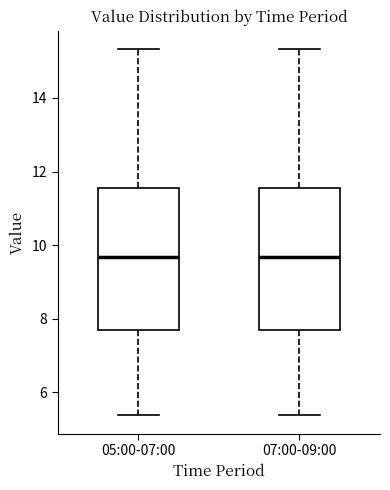

Reading left to right, read every box against the y-axis: the position of its median line, the range the box covers, and the ends of its whiskers. The values are not printed on the chart, so give them approximately, as read against the axis.

05:00-07:00: median 9.6, box 7.6 to 11.6, whiskers 5.4 to 15.4
07:00-09:00: median 9.6, box 7.6 to 11.6, whiskers 5.4 to 15.4